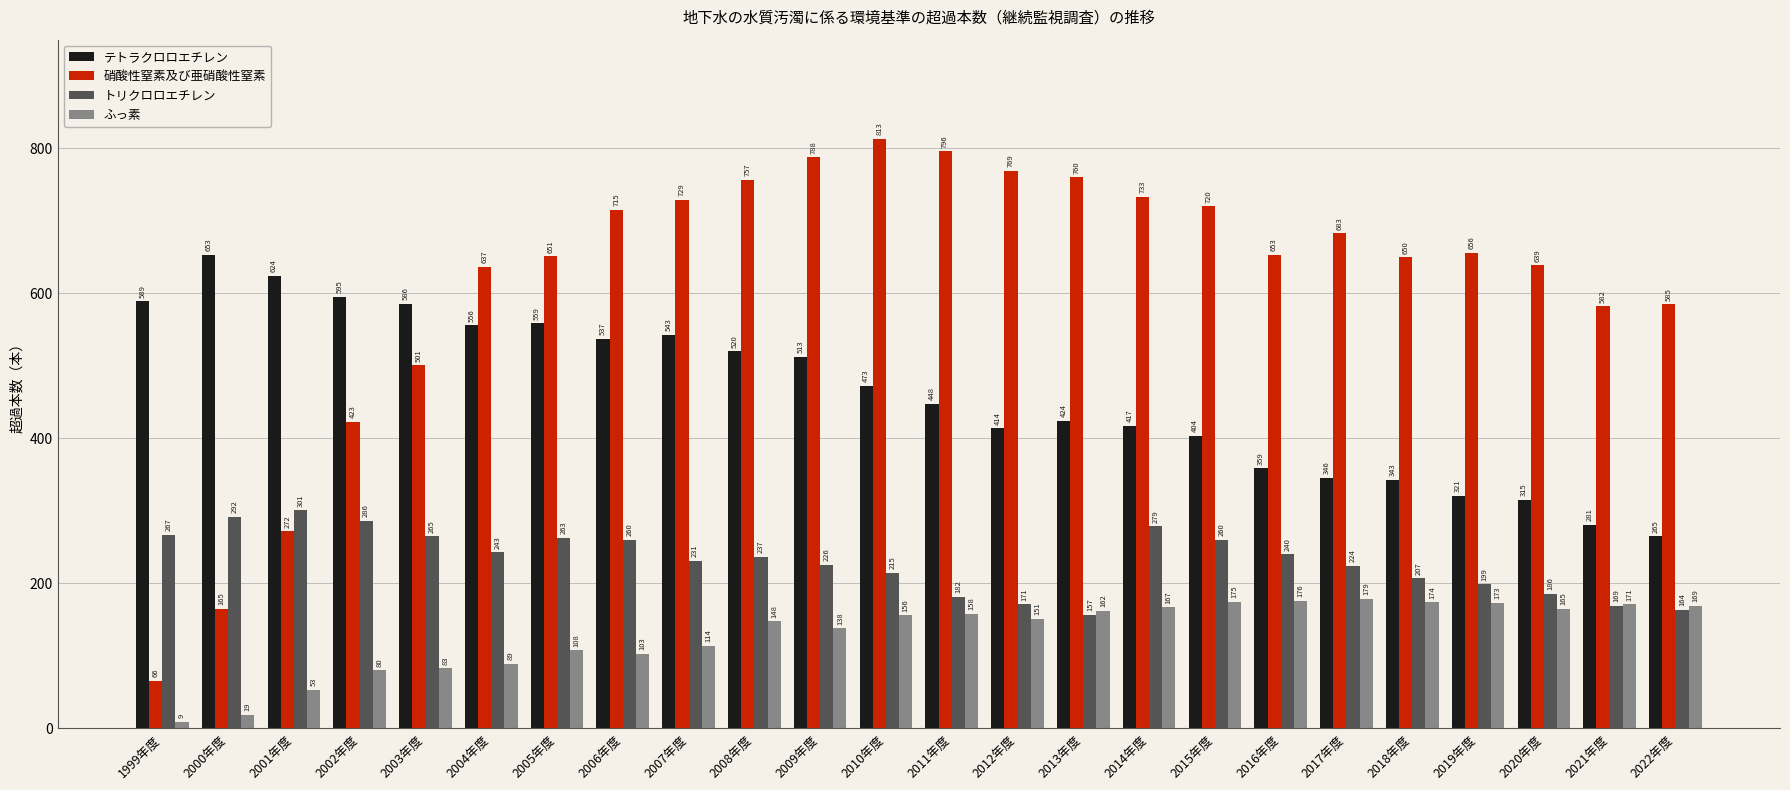

How many data points in テトラクロロエチレン are less than 473?

12